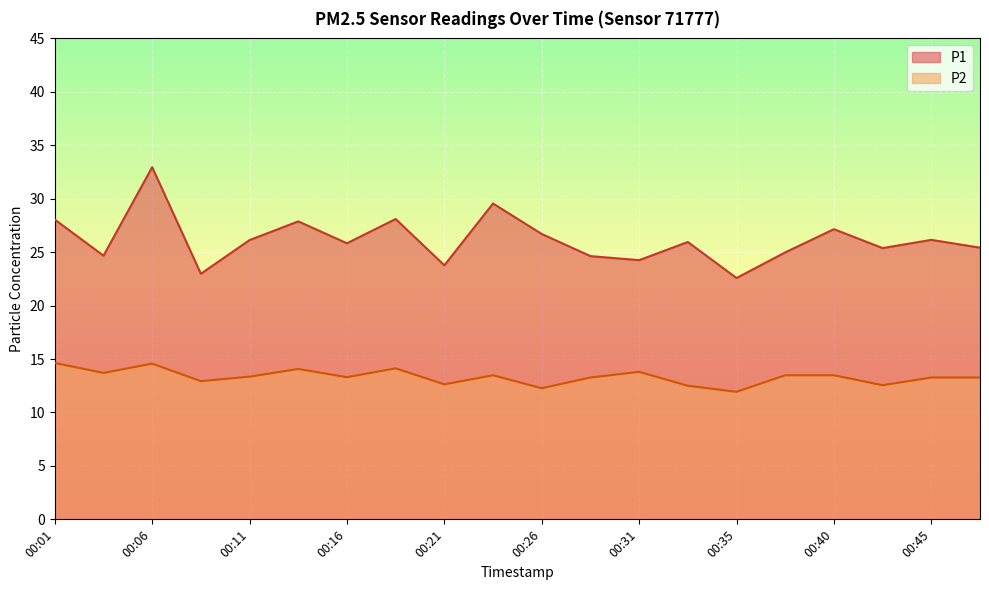

At which category does the chart reach its minimum across all series?

00:35